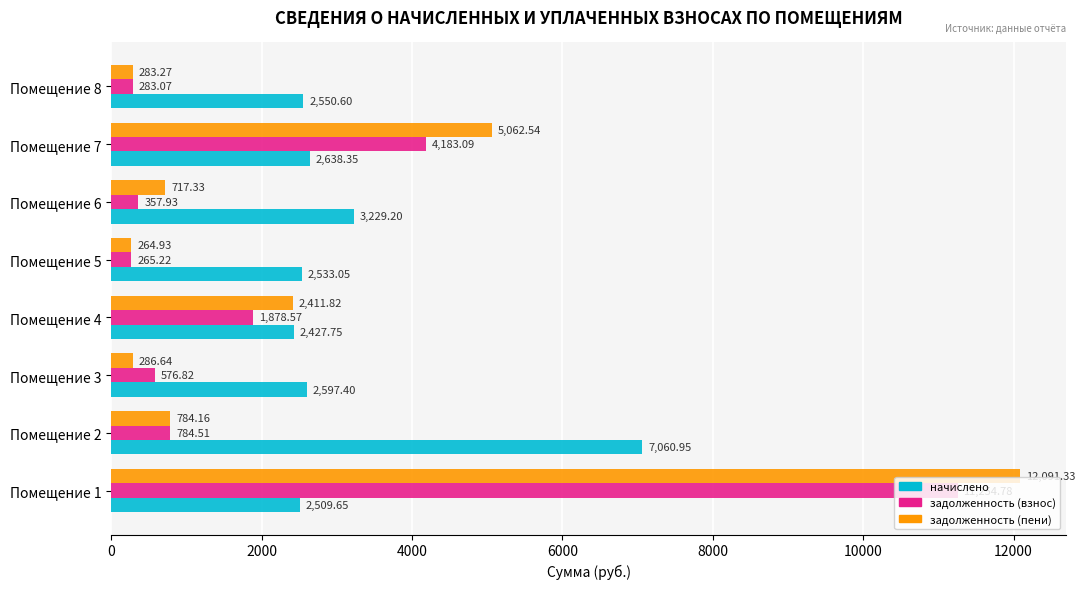

What is the smallest value displayed?

264.9